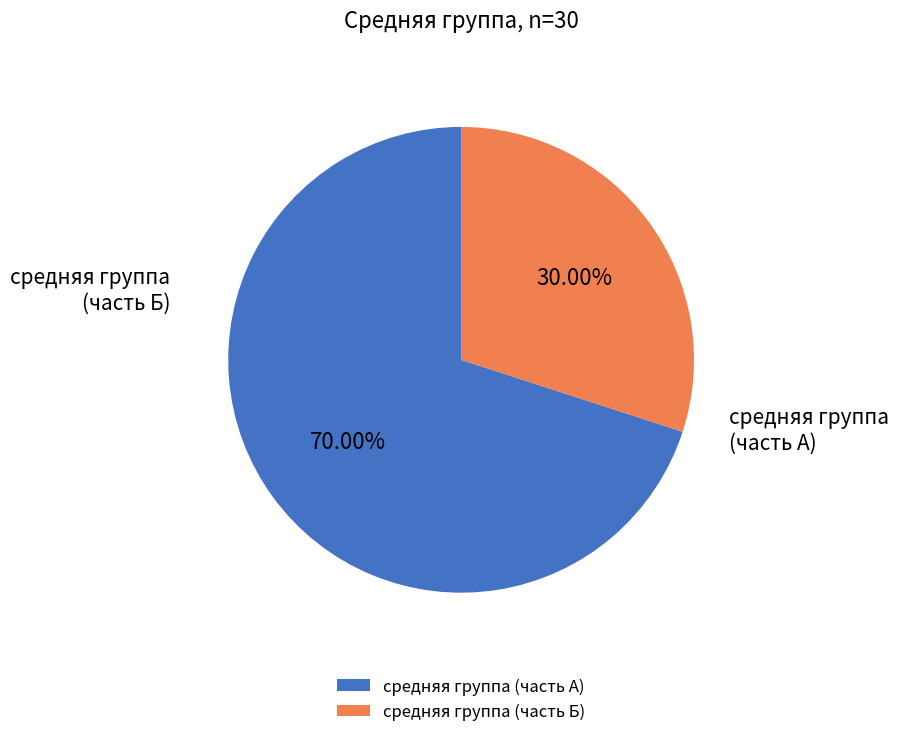

How many segments does this pie chart have?

2